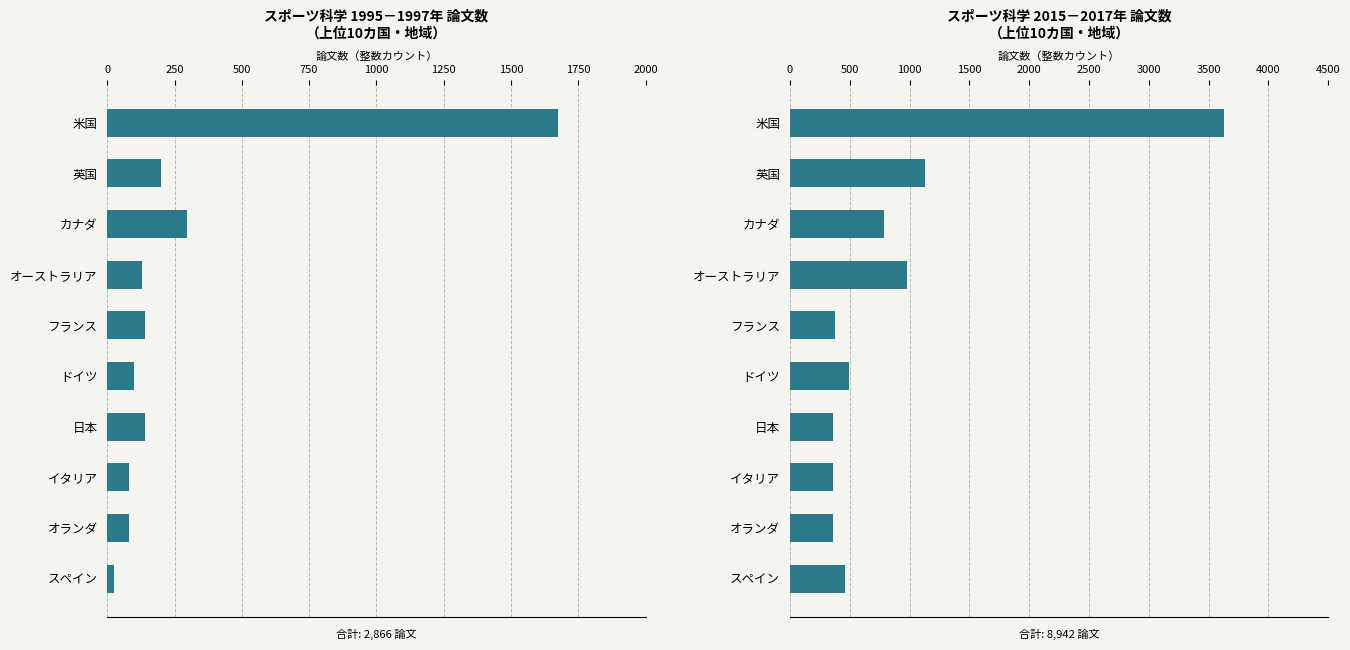

List the series in order of their overall mean, lowest first.

1995-1997年, 2015-2017年